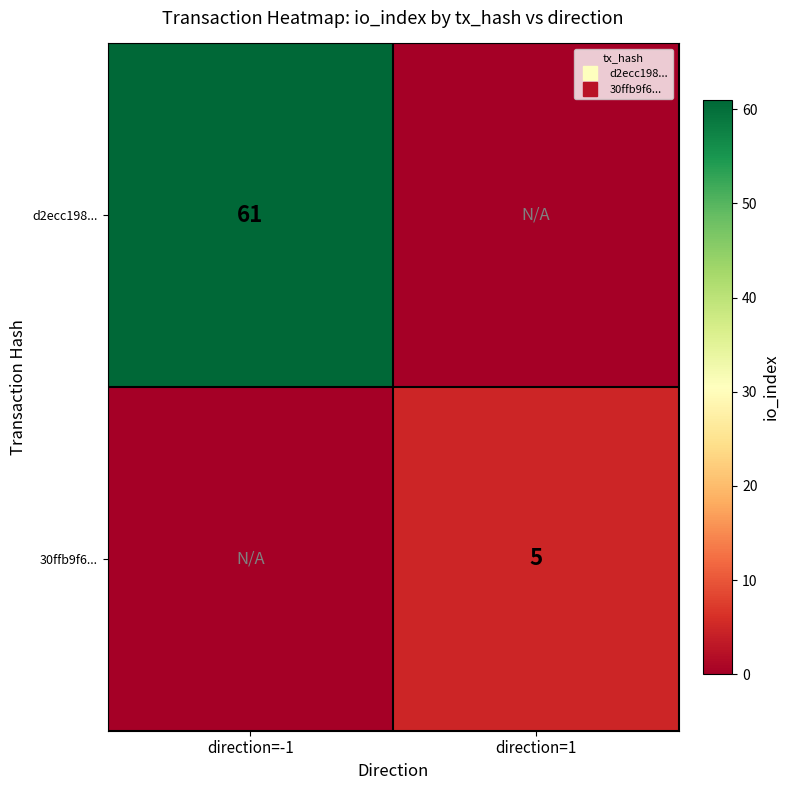

Rank the series by their average value, from highest to lowest.

d2ecc198..., 30ffb9f6...